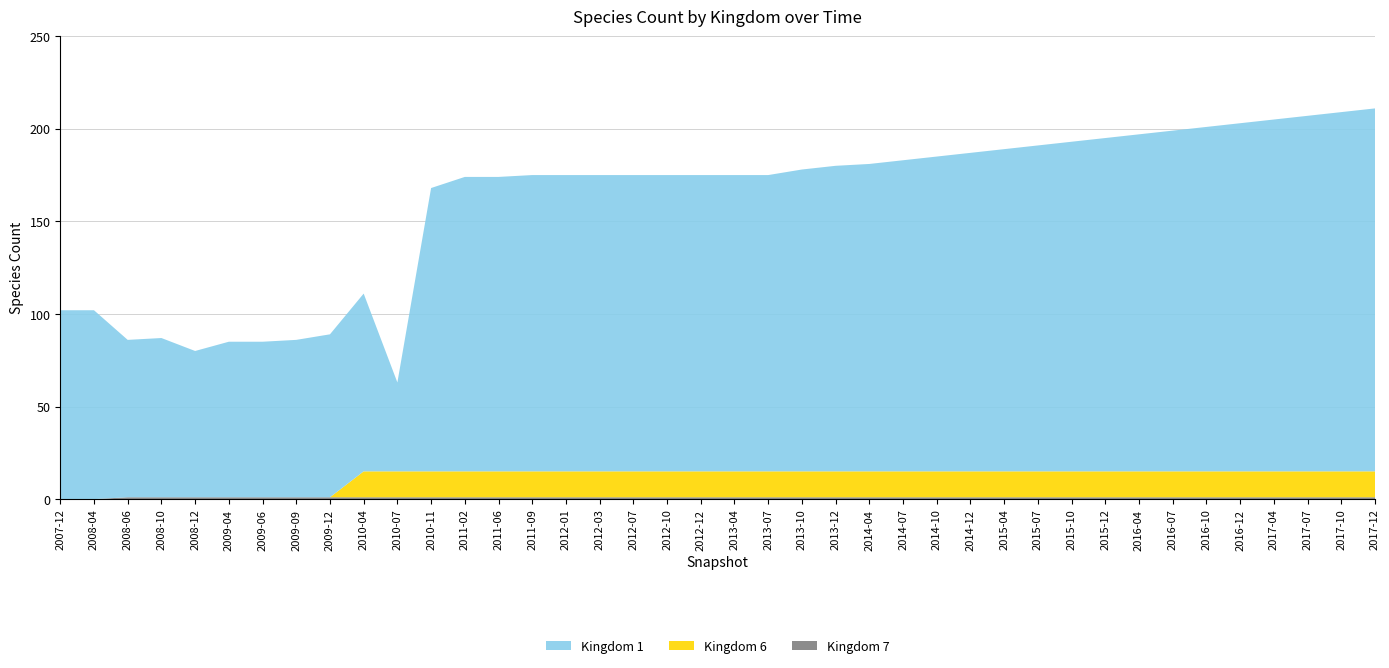

Reading left to right, extract all data points from this chart.

kingdom_1: 102	102	85	86	79	84	84	85	88	96	48	153	159	159	160	160	160	160	160	160	160	160	163	165	166	168	170	172	174	176	178	180	182	184	186	188	190	192	194	196
kingdom_6: 0	0	0	0	0	0	0	0	0	14	14	14	14	14	14	14	14	14	14	14	14	14	14	14	14	14	14	14	14	14	14	14	14	14	14	14	14	14	14	14
kingdom_7: 0	0	1	1	1	1	1	1	1	1	1	1	1	1	1	1	1	1	1	1	1	1	1	1	1	1	1	1	1	1	1	1	1	1	1	1	1	1	1	1